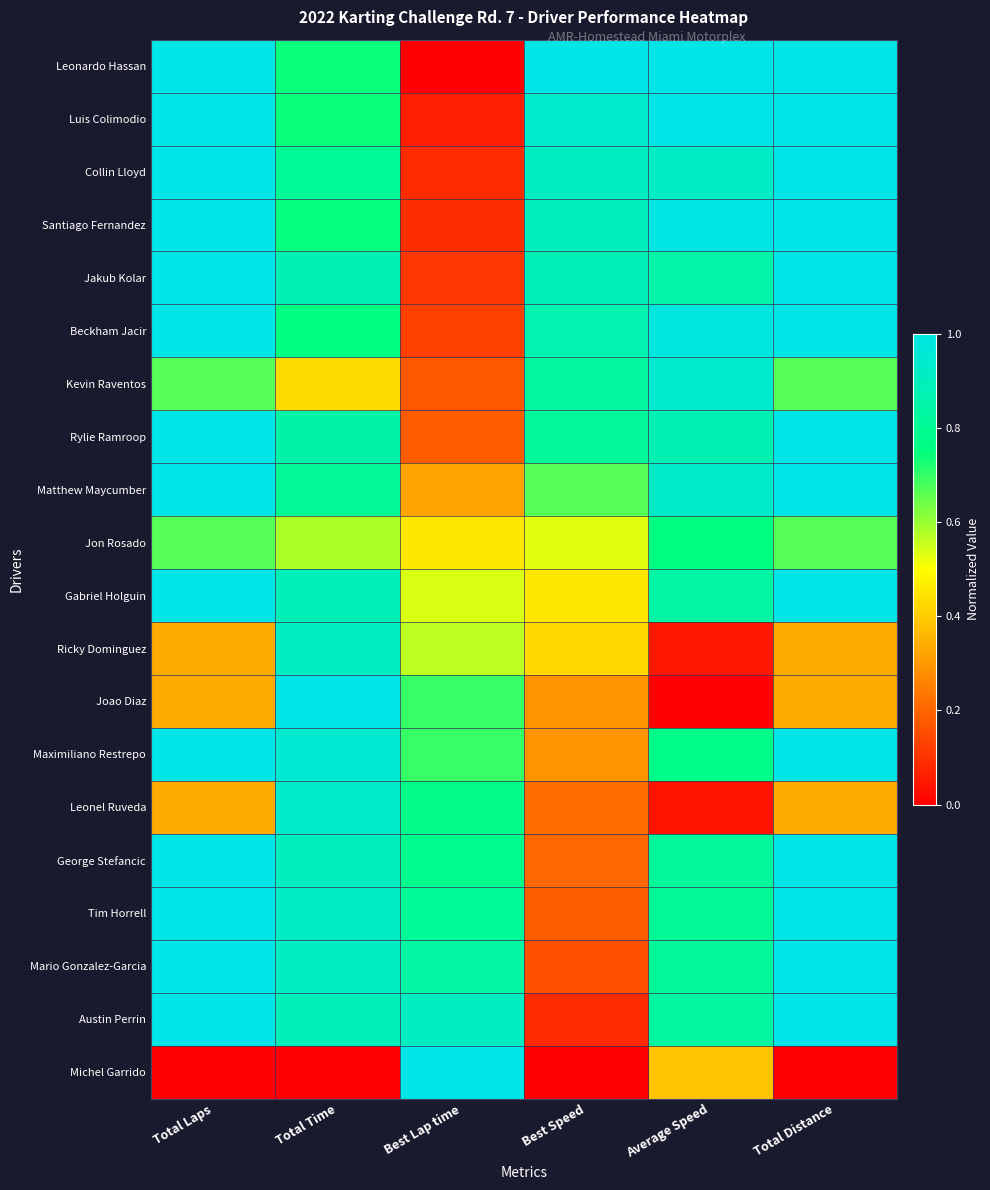

Reading left to right, list all the values displayed in this chart.

Leonardo Hassan: Total Laps=1.0	Total Time=0.7	Best Lap time=0.0	Best Speed=1.0	Average Speed=1.0	Total Distance=1.0
Luis Colimodio: Total Laps=1.0	Total Time=0.7	Best Lap time=0.1	Best Speed=0.9	Average Speed=1.0	Total Distance=1.0
Collin Lloyd: Total Laps=1.0	Total Time=0.8	Best Lap time=0.1	Best Speed=0.9	Average Speed=0.9	Total Distance=1.0
Santiago Fernandez: Total Laps=1.0	Total Time=0.7	Best Lap time=0.1	Best Speed=0.9	Average Speed=1.0	Total Distance=1.0
Jakub Kolar: Total Laps=1.0	Total Time=0.9	Best Lap time=0.1	Best Speed=0.9	Average Speed=0.8	Total Distance=1.0
Beckham Jacir: Total Laps=1.0	Total Time=0.8	Best Lap time=0.1	Best Speed=0.9	Average Speed=1.0	Total Distance=1.0
Kevin Raventos: Total Laps=0.7	Total Time=0.4	Best Lap time=0.2	Best Speed=0.8	Average Speed=0.9	Total Distance=0.7
Rylie Ramroop: Total Laps=1.0	Total Time=0.8	Best Lap time=0.2	Best Speed=0.8	Average Speed=0.9	Total Distance=1.0
Matthew Maycumber: Total Laps=1.0	Total Time=0.8	Best Lap time=0.3	Best Speed=0.7	Average Speed=0.9	Total Distance=1.0
Jon Rosado: Total Laps=0.7	Total Time=0.6	Best Lap time=0.5	Best Speed=0.5	Average Speed=0.8	Total Distance=0.7
Gabriel Holguin: Total Laps=1.0	Total Time=0.9	Best Lap time=0.5	Best Speed=0.4	Average Speed=0.8	Total Distance=1.0
Ricky Dominguez: Total Laps=0.3	Total Time=0.9	Best Lap time=0.6	Best Speed=0.4	Average Speed=0.1	Total Distance=0.3
Joao Diaz: Total Laps=0.3	Total Time=1.0	Best Lap time=0.7	Best Speed=0.3	Average Speed=0.0	Total Distance=0.3
Maximiliano Restrepo: Total Laps=1.0	Total Time=0.9	Best Lap time=0.7	Best Speed=0.3	Average Speed=0.8	Total Distance=1.0
Leonel Ruveda: Total Laps=0.3	Total Time=0.9	Best Lap time=0.8	Best Speed=0.2	Average Speed=0.0	Total Distance=0.3
George Stefancic: Total Laps=1.0	Total Time=0.9	Best Lap time=0.8	Best Speed=0.2	Average Speed=0.8	Total Distance=1.0
Tim Horrell: Total Laps=1.0	Total Time=0.9	Best Lap time=0.8	Best Speed=0.2	Average Speed=0.8	Total Distance=1.0
Mario Gonzalez-Garcia: Total Laps=1.0	Total Time=0.9	Best Lap time=0.8	Best Speed=0.2	Average Speed=0.8	Total Distance=1.0
Austin Perrin: Total Laps=1.0	Total Time=0.9	Best Lap time=0.9	Best Speed=0.1	Average Speed=0.8	Total Distance=1.0
Michel Garrido: Total Laps=0.0	Total Time=0.0	Best Lap time=1.0	Best Speed=0.0	Average Speed=0.4	Total Distance=0.0